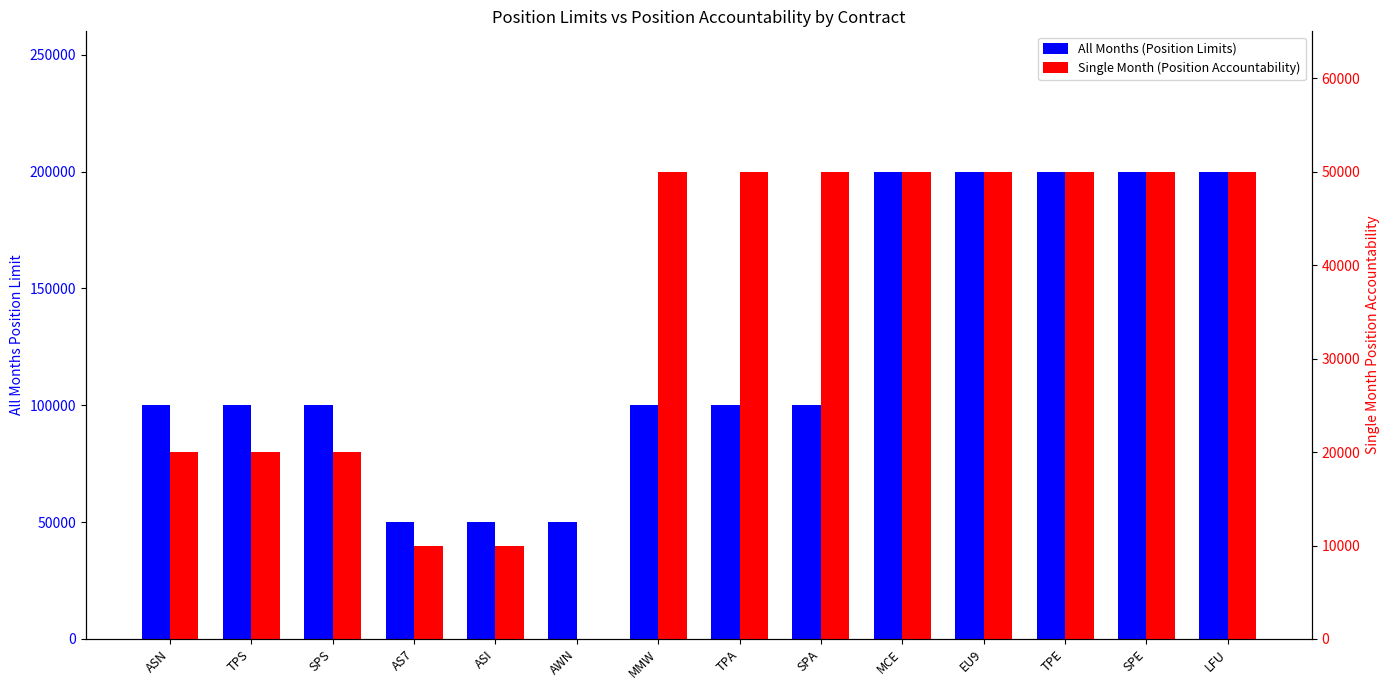

Reading right to left, list all the values displayed in this chart.

All Months (Position Limits): 200000	200000	200000	200000	200000	100000	100000	100000	50000	50000	50000	100000	100000	100000
Single Month (Position Accountability): 50000	50000	50000	50000	50000	50000	50000	50000	0	10000	10000	20000	20000	20000